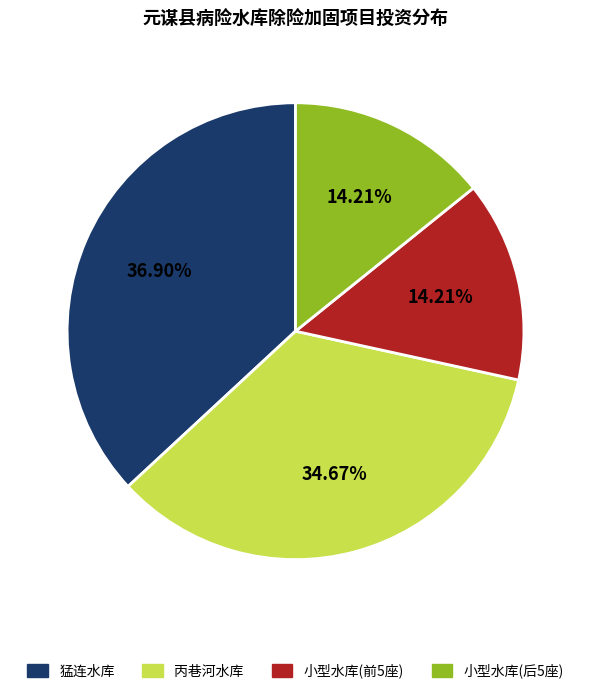

Is there a majority slice in this chart?

No